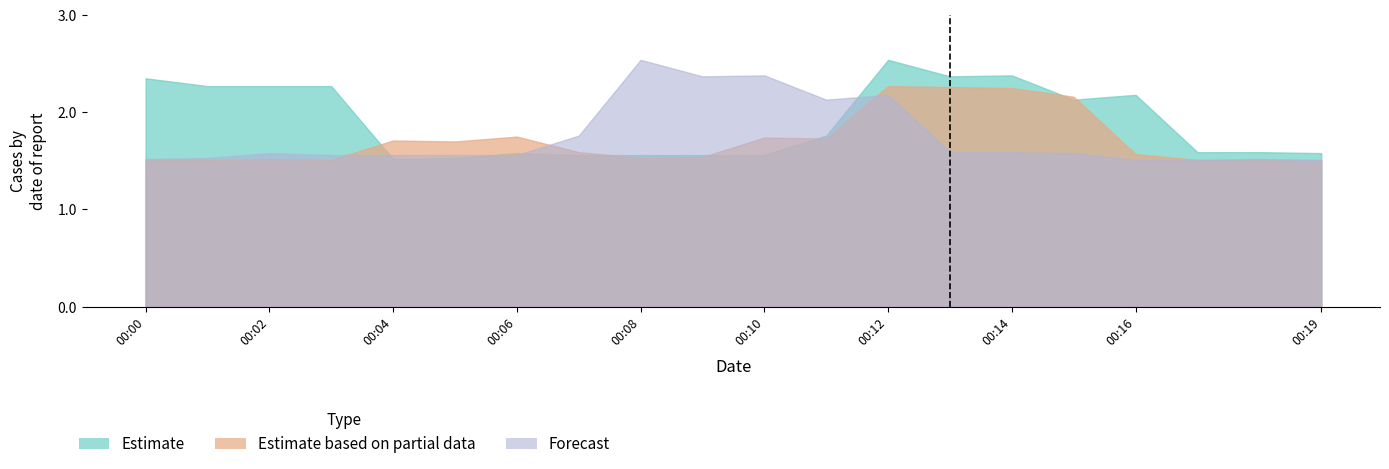

At which label does Estimate reach its minimum?

00:04